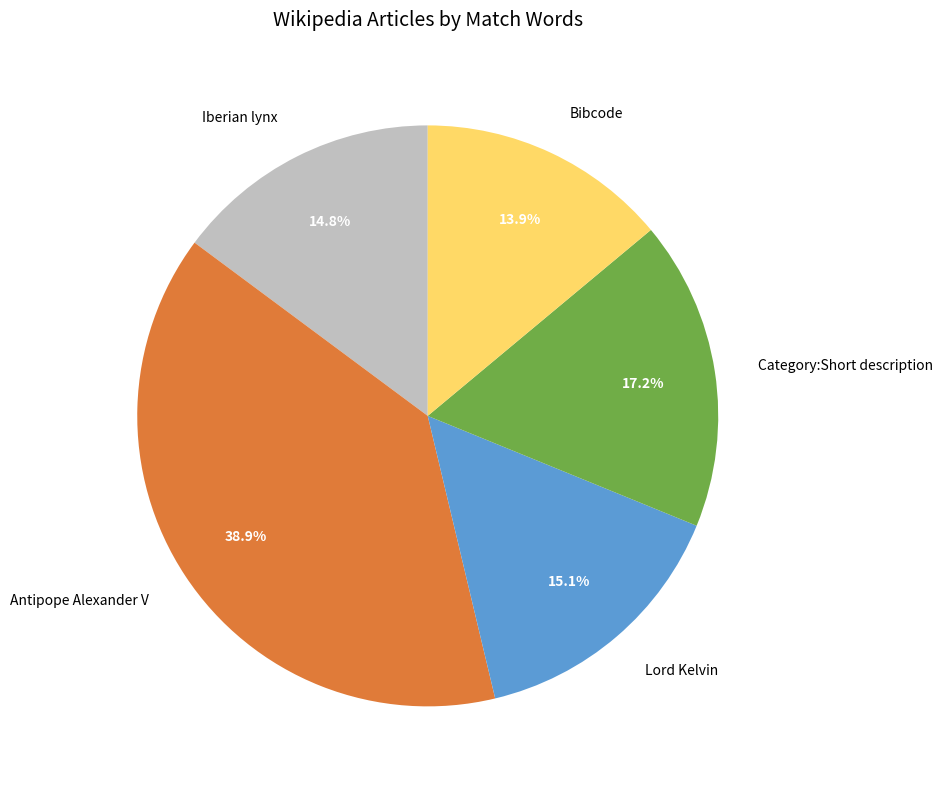

Is it true that Antipope Alexander V is 46% of the pie?

False